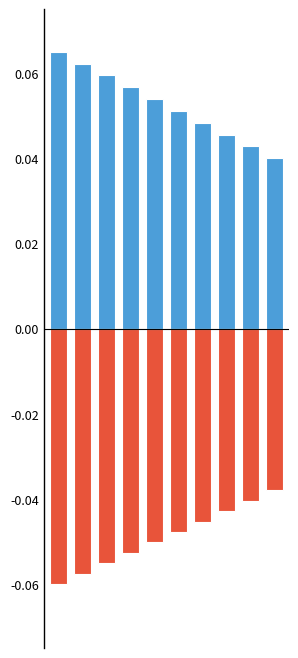

Reading right to left, extract all data points from this chart.

Weeks on Chart: 9=0.0	8=0.0	7=0.0	6=0.0	5=0.1	4=0.1	3=0.1	2=0.1	1=0.1	0=0.1
Peak Position (inv.): 9=-0.0	8=-0.0	7=-0.0	6=-0.0	5=-0.0	4=-0.1	3=-0.1	2=-0.1	1=-0.1	0=-0.1